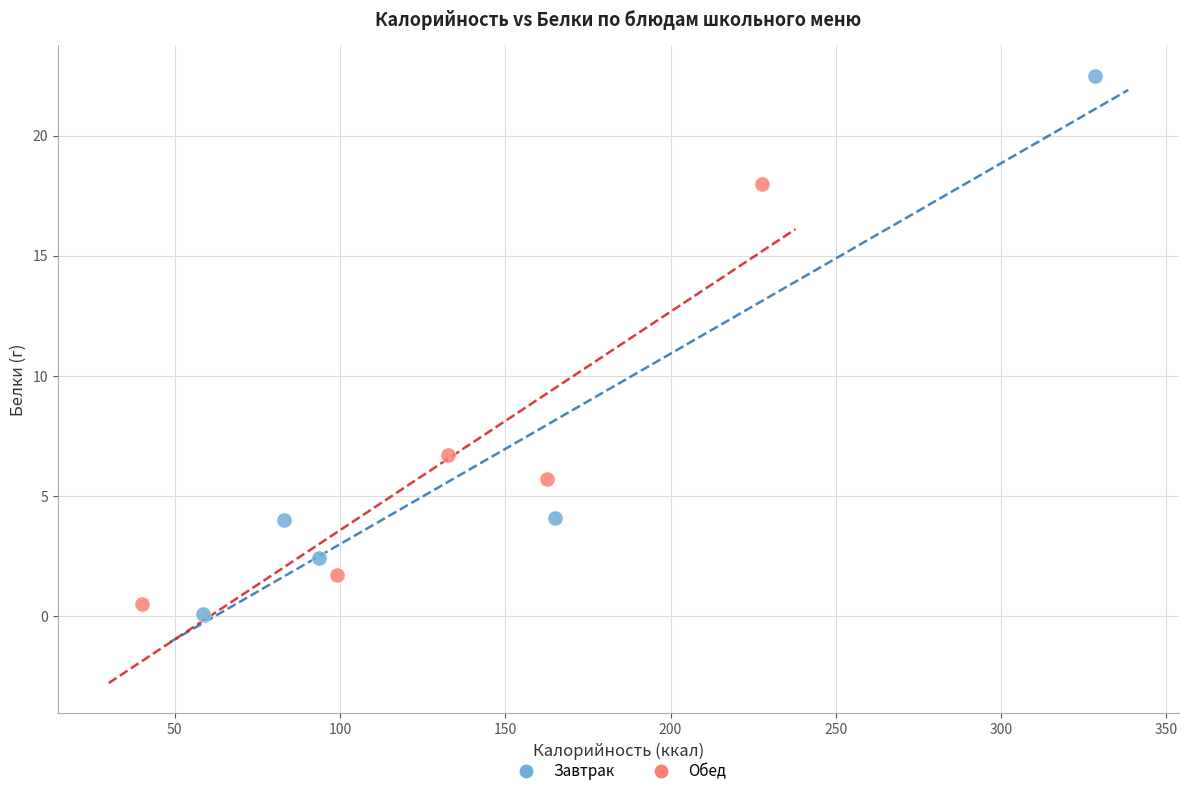

Which series contains the highest Y value?

Завтрак